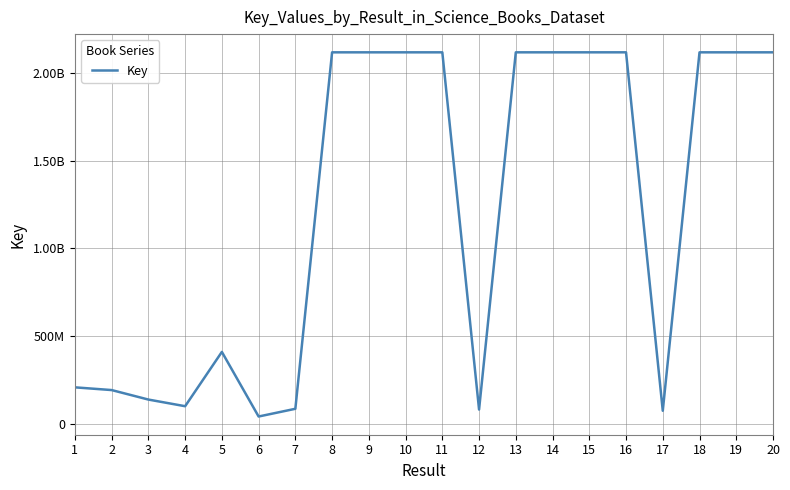

Does the chart display data point markers on the line(s)?

No